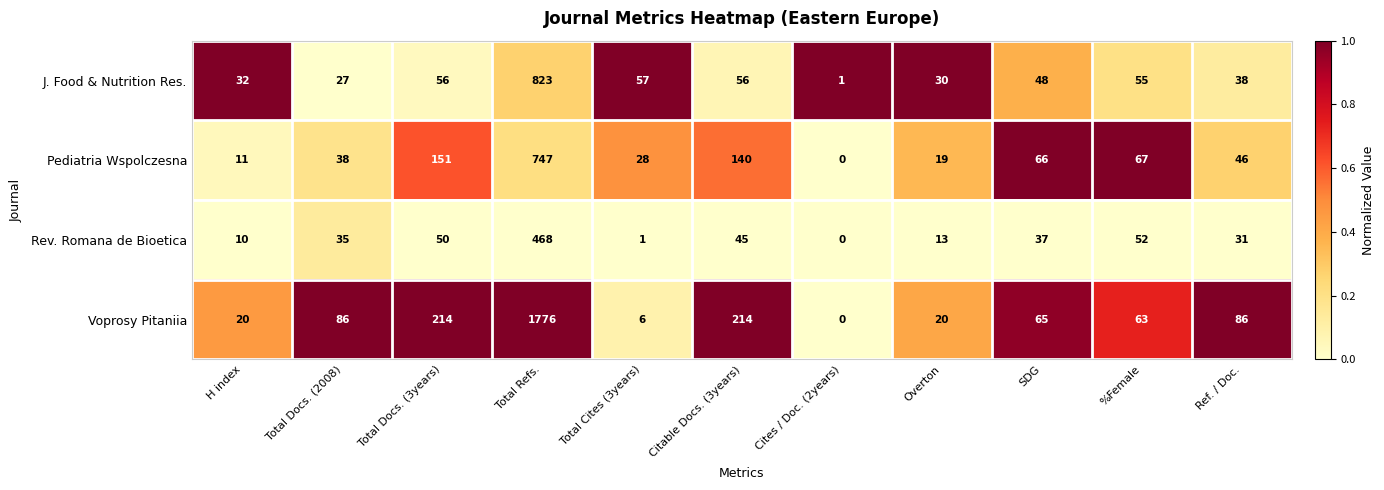

Which category has the lowest value in the Voprosy Pitaniia series?

Cites / Doc. (2years)